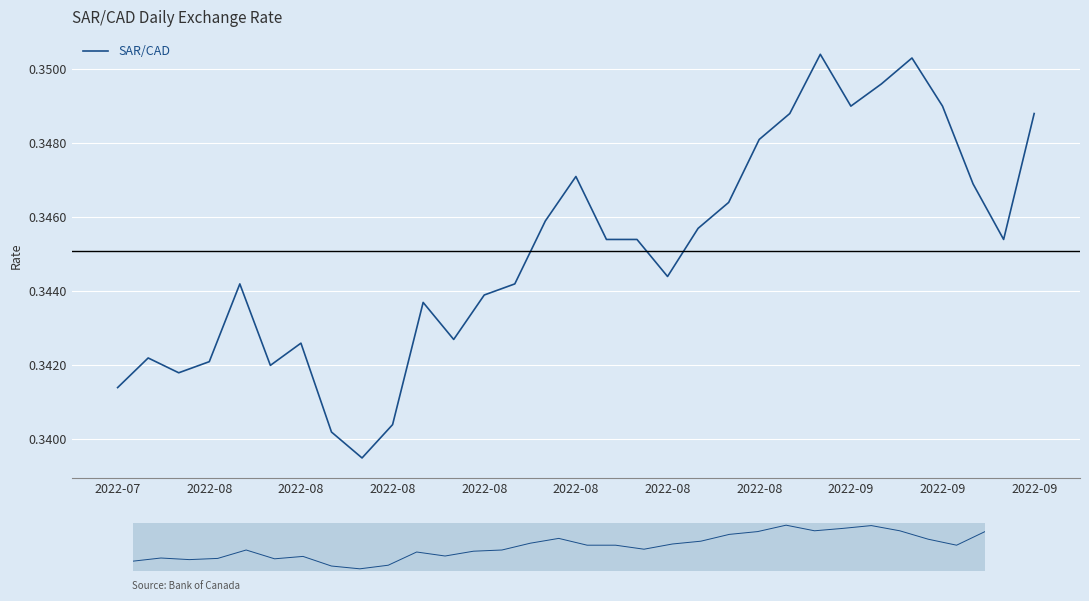

True or false: there are more than 0 points higher than both neighbors.

True